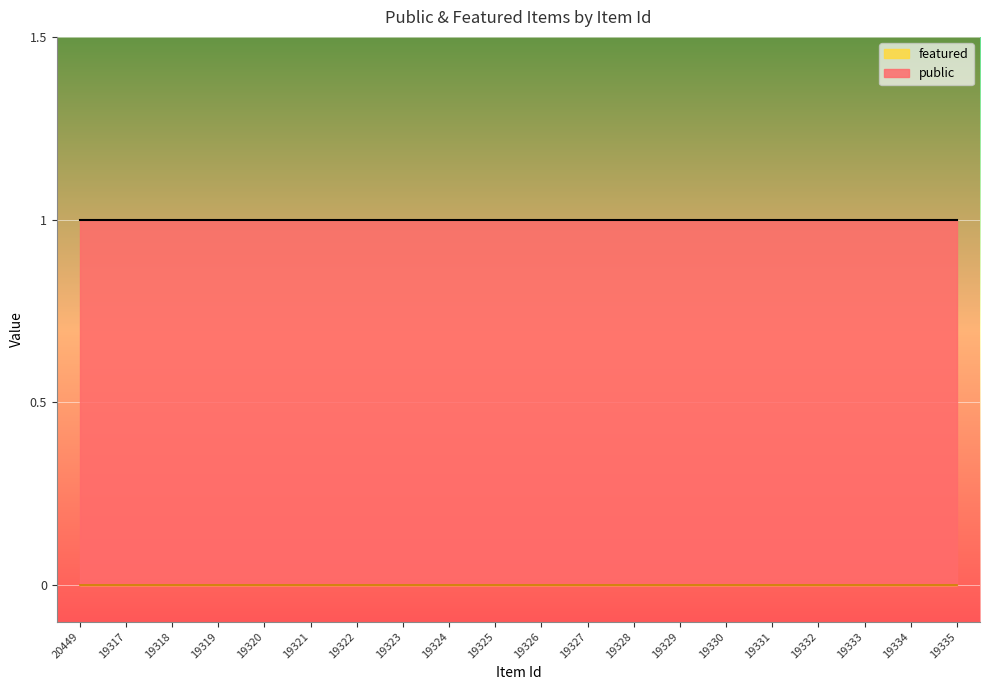

What is the label of the 17th point from the right?

19319